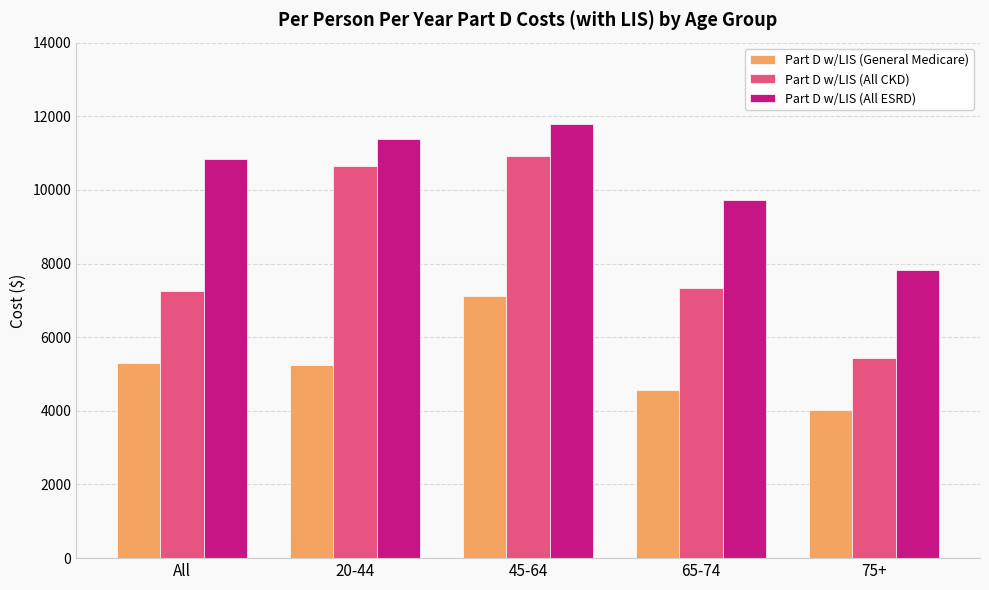

What is the spread (max minus min) of values at All?

5524.7